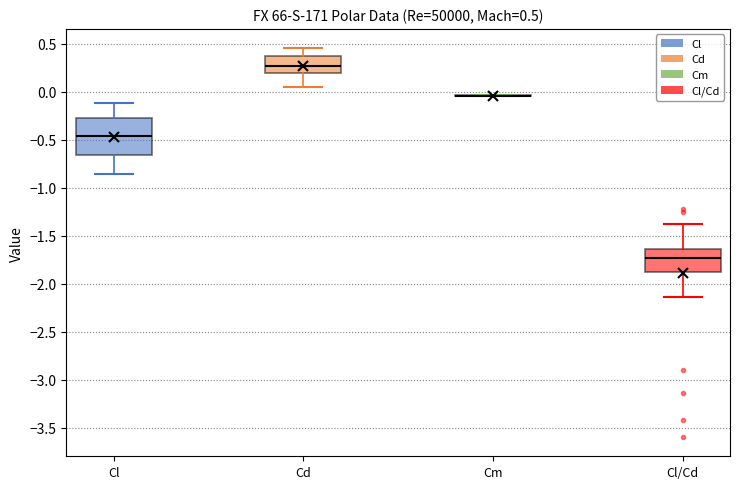

Which box is the tallest, from its lower edge to its upper edge?

Cl